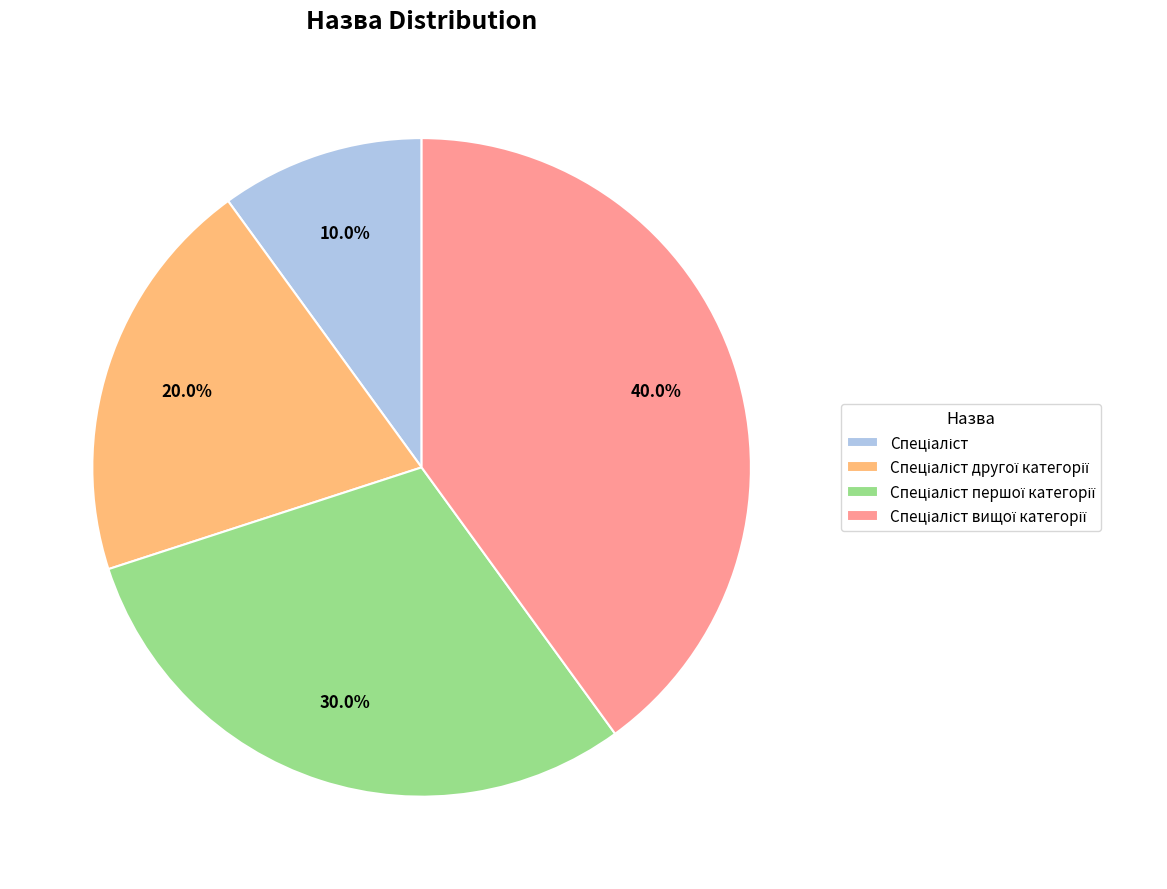

Is there a majority slice in this chart?

No